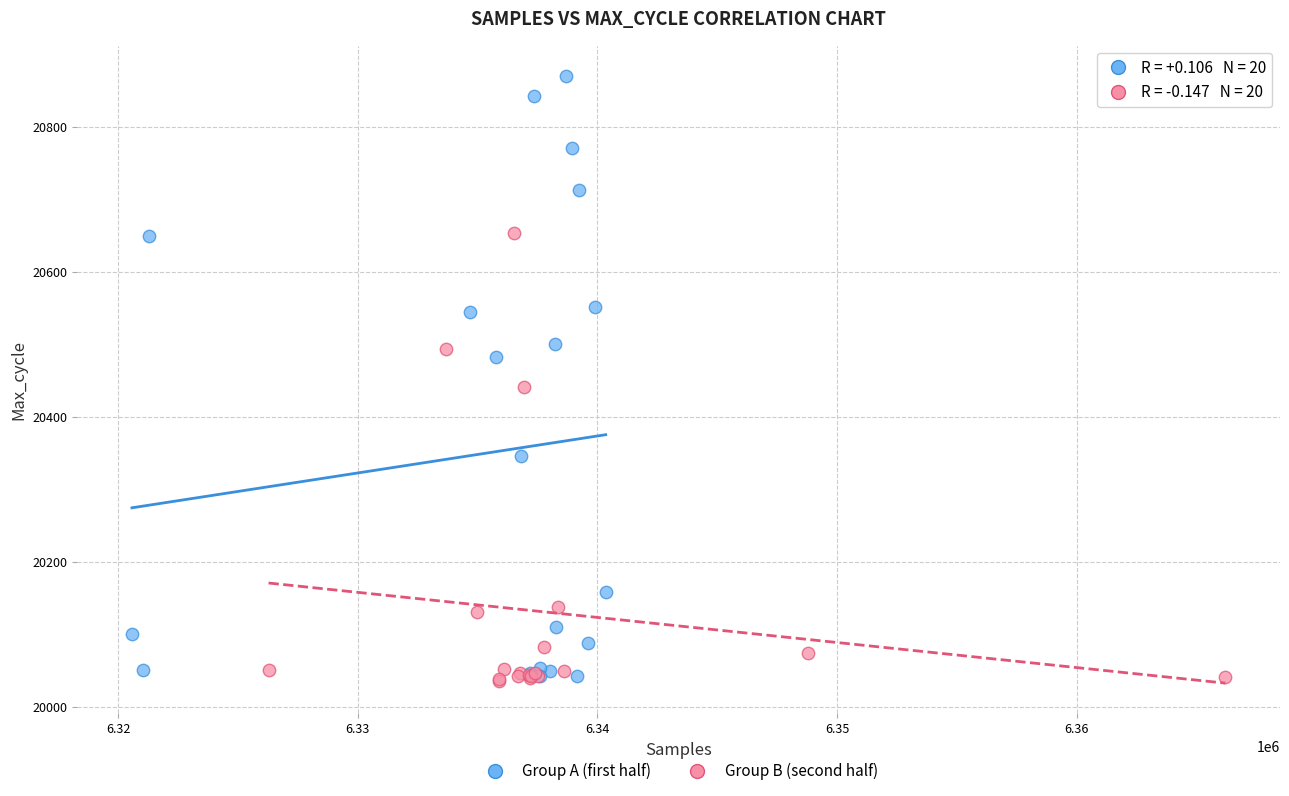

Which series reaches the maximum Y coordinate?

Group A (first half)